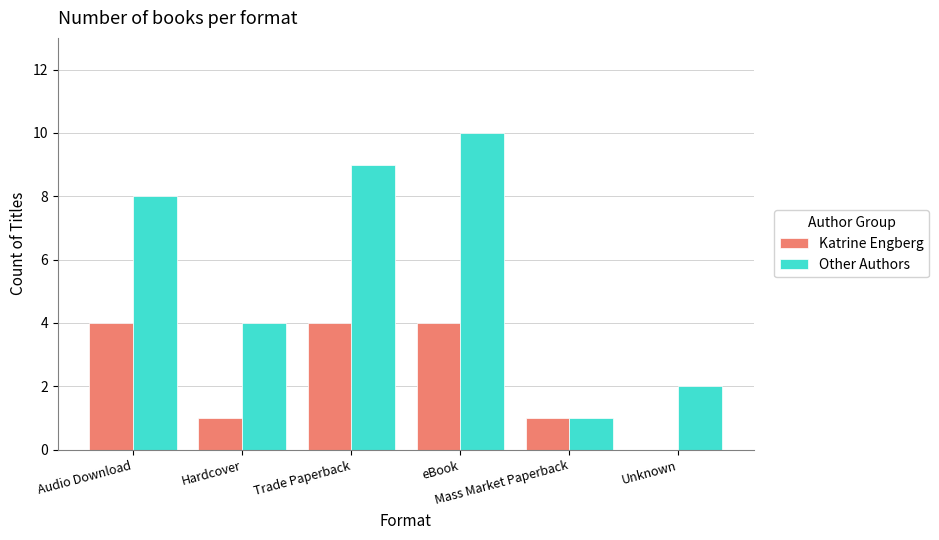

Which series has the largest total across all categories?

Other Authors